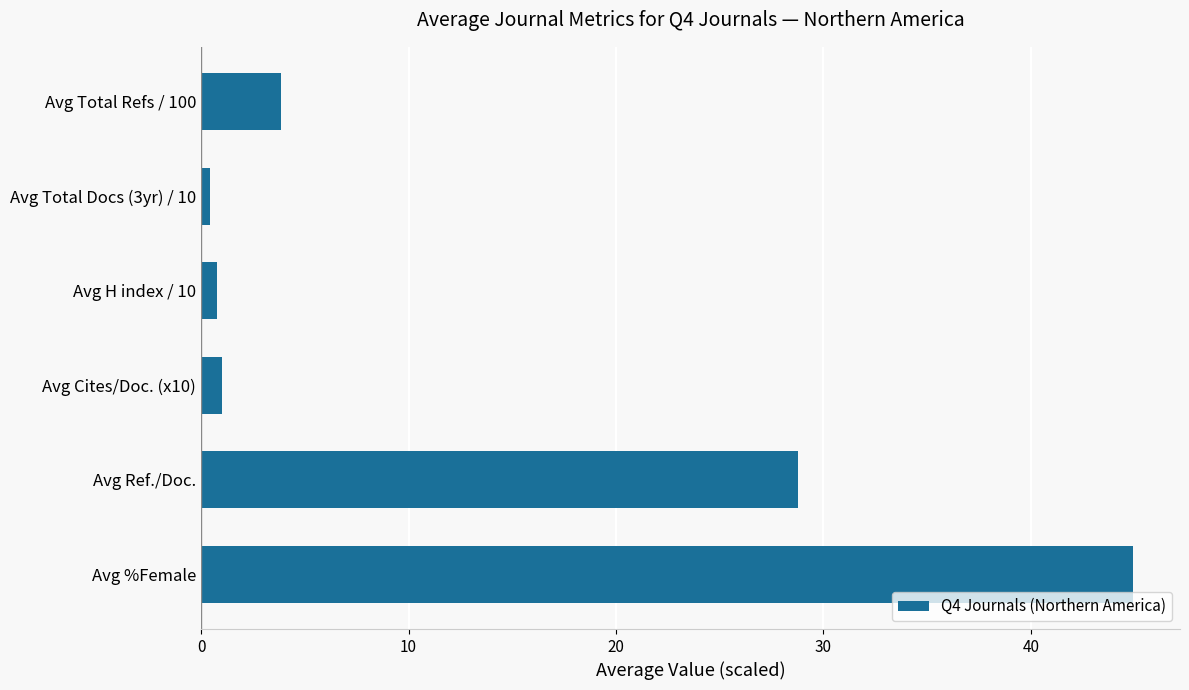

Reading top to bottom, list all the values displayed in this chart.

Avg Total Refs / 100=3.9	Avg Total Docs (3yr) / 10=0.4	Avg H index / 10=0.8	Avg Cites/Doc. (x10)=1.0	Avg Ref./Doc.=28.8	Avg %Female=44.9